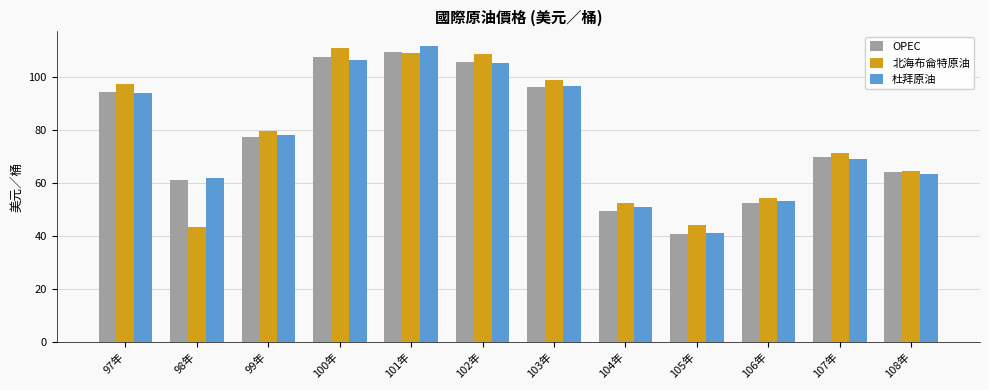

How many data points in OPEC are above 77?

6